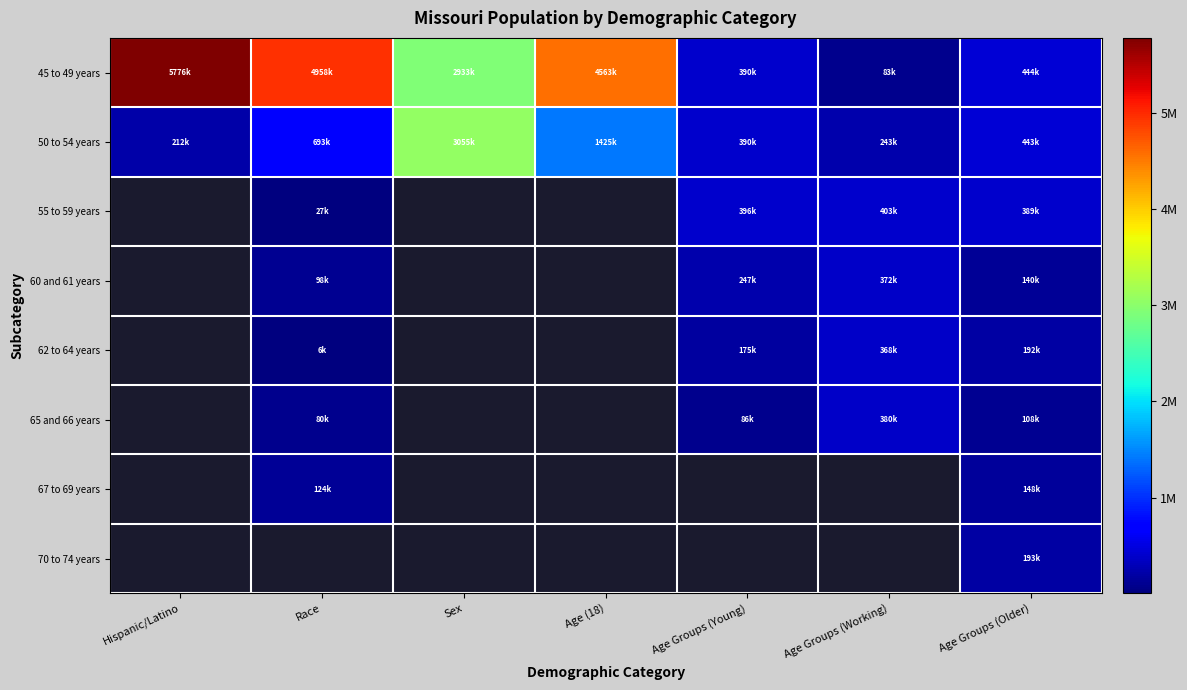

Rank the categories by 50 to 54 years value from highest to lowest.

Sex, Age (18), Race, Age Groups (Older), Age Groups (Young), Age Groups (Working), Hispanic/Latino